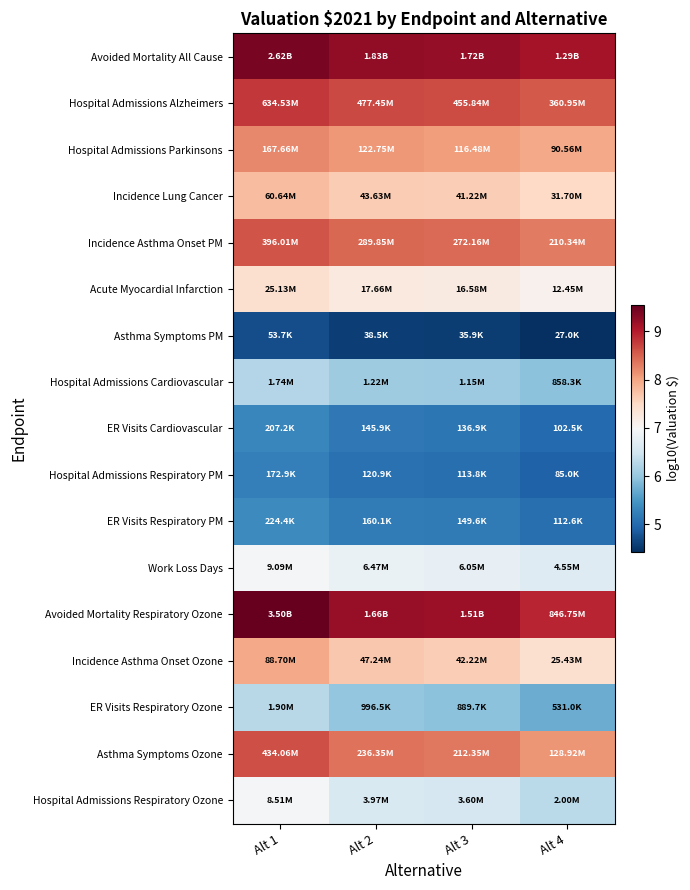

At which category is the sum across all series the highest?

Alt 1